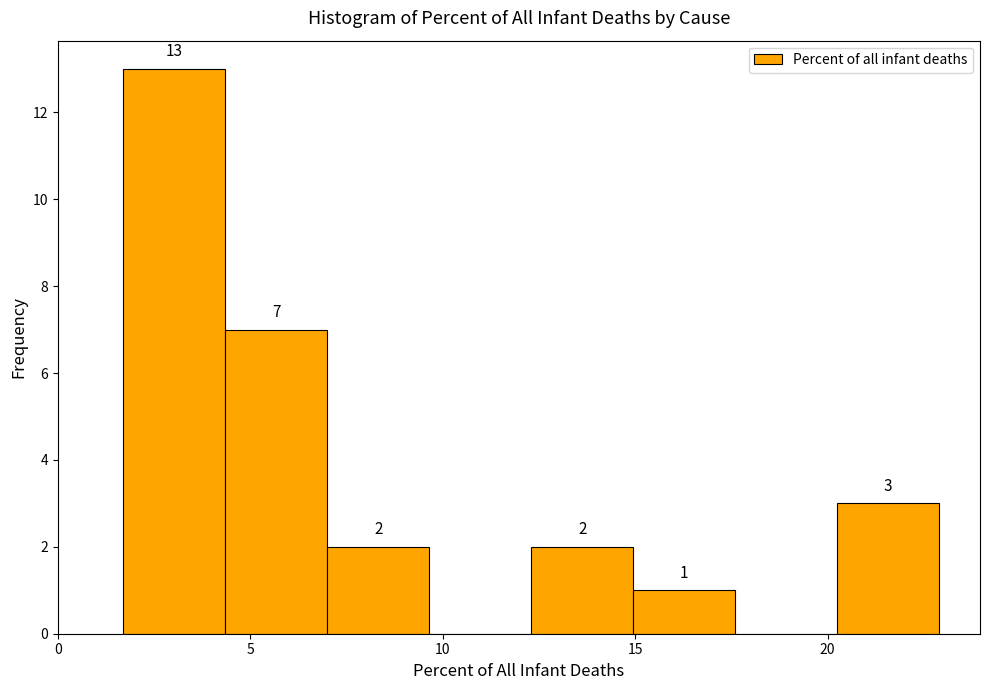

Over which range of the x-axis is the bar tallest?

1.70 to 4.35